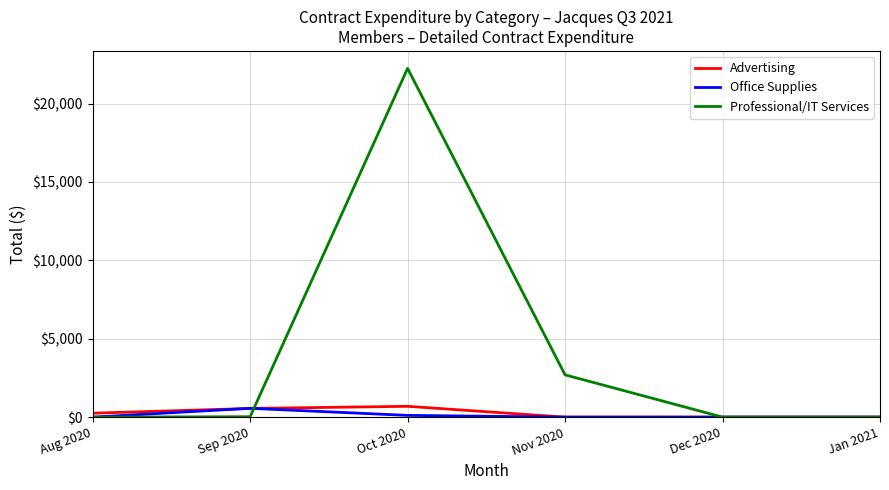

What are all the series names shown in the legend?

Advertising, Office Supplies, Professional/IT Services